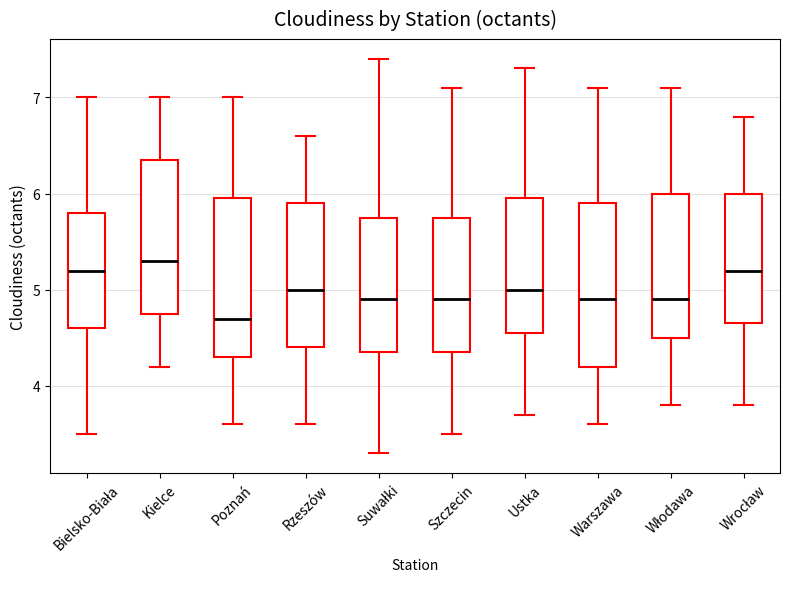

Where does the upper whisker of the box for Włodawa end on the y-axis? The values are not printed on the chart, so give them approximately, as read against the axis.

7.1